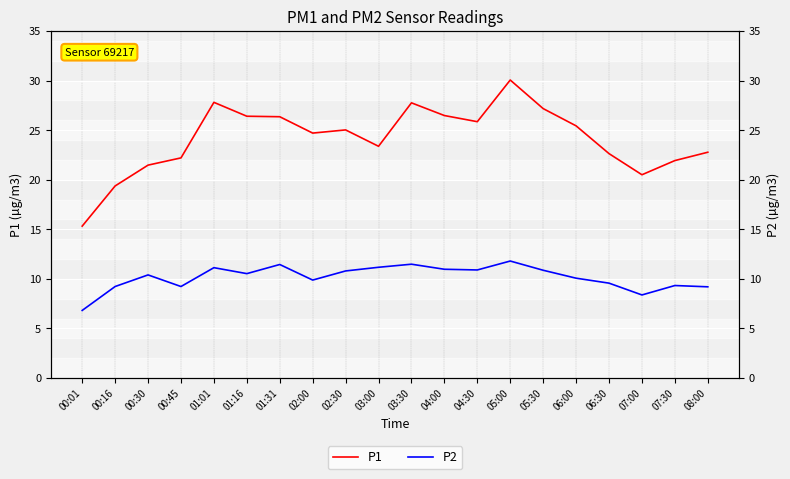

Where does the P2 series first go above 10?

00:30